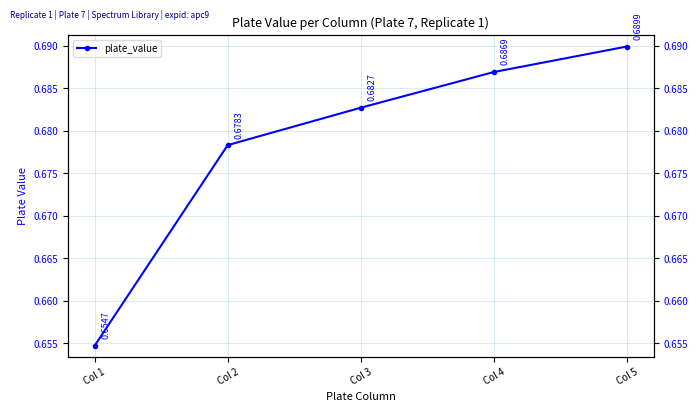

At which category does the chart reach its minimum across all series?

Col 1